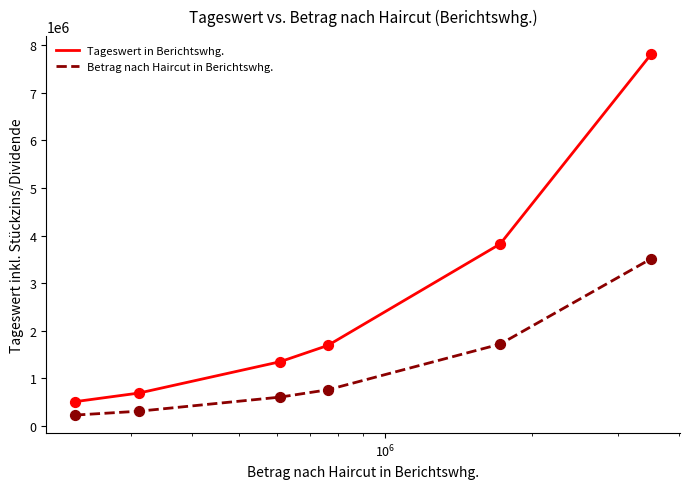

Which series has the largest total across all categories?

Tageswert in Berichtswhg.